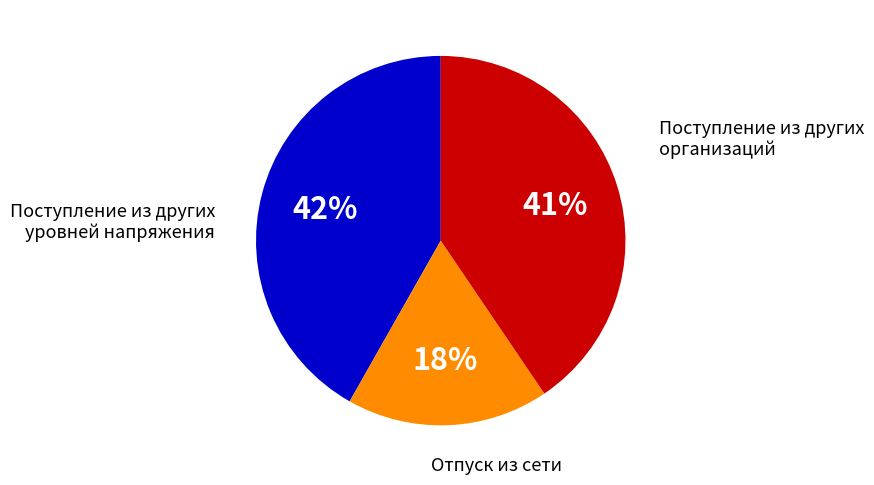

Does any single category account for the majority?

No